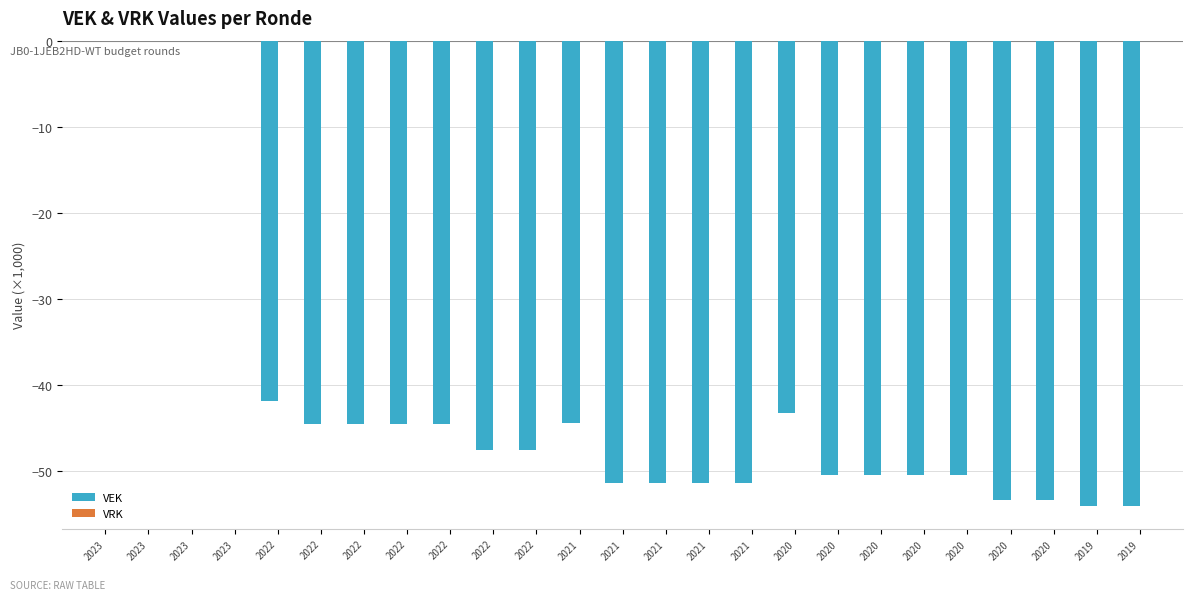

Reading left to right, list all the values displayed in this chart.

VEK: 0.0	0.0	0.0	0.0	-41.9	-44.6	-44.6	-44.6	-44.6	-47.6	-47.6	-44.4	-51.4	-51.4	-51.4	-51.4	-43.3	-50.5	-50.5	-50.5	-50.5	-53.4	-53.4	-54.1	-54.1
VRK: 0.0	0.0	0.0	0.0	0.0	0.0	0.0	0.0	0.0	0.0	0.0	0.0	0.0	0.0	0.0	0.0	0.0	0.0	0.0	0.0	0.0	0.0	0.0	0.0	0.0